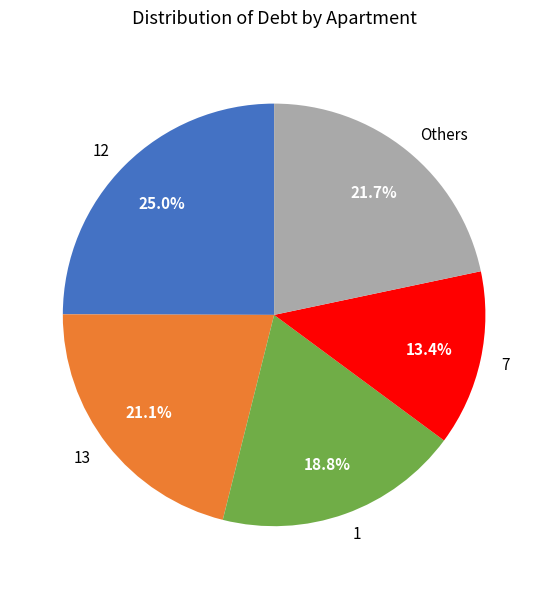

What percentage is the 7 slice, to the nearest percent?

13%